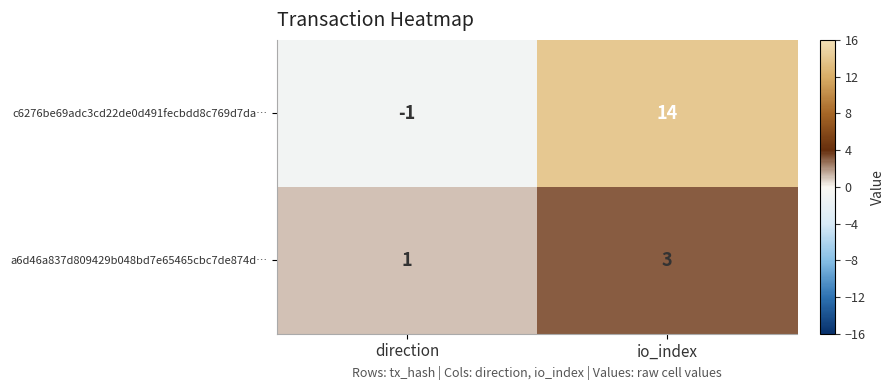

What is the difference between the highest and lowest values at io_index?

11